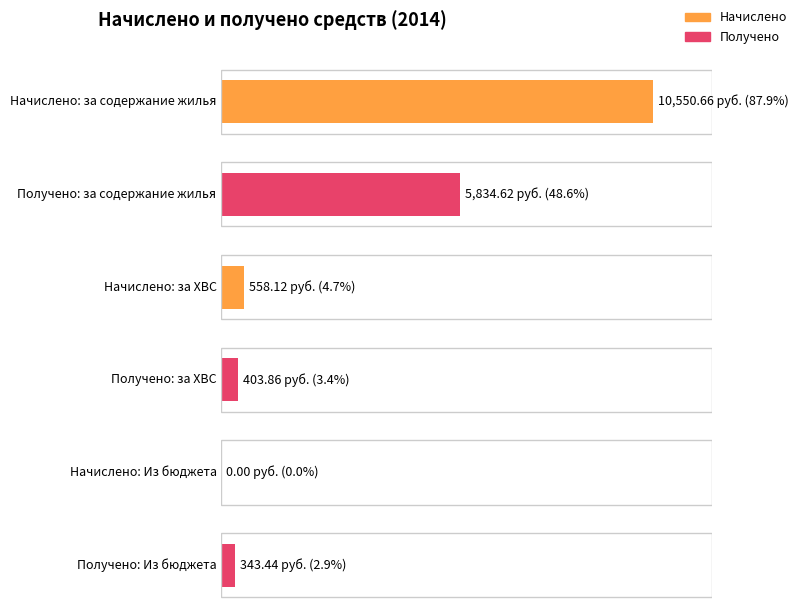

Does the chart contain any negative values?

No